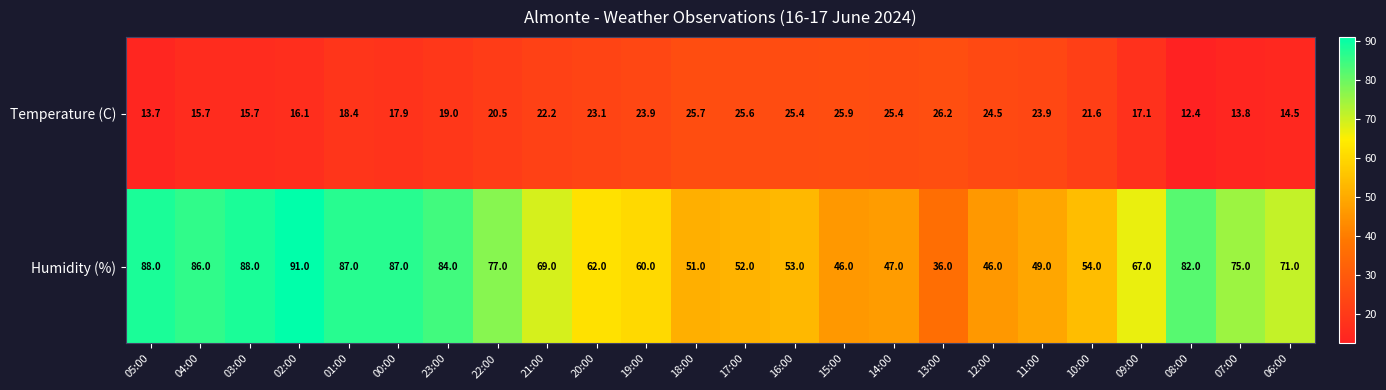

What is the maximum value shown in the chart?

91.0